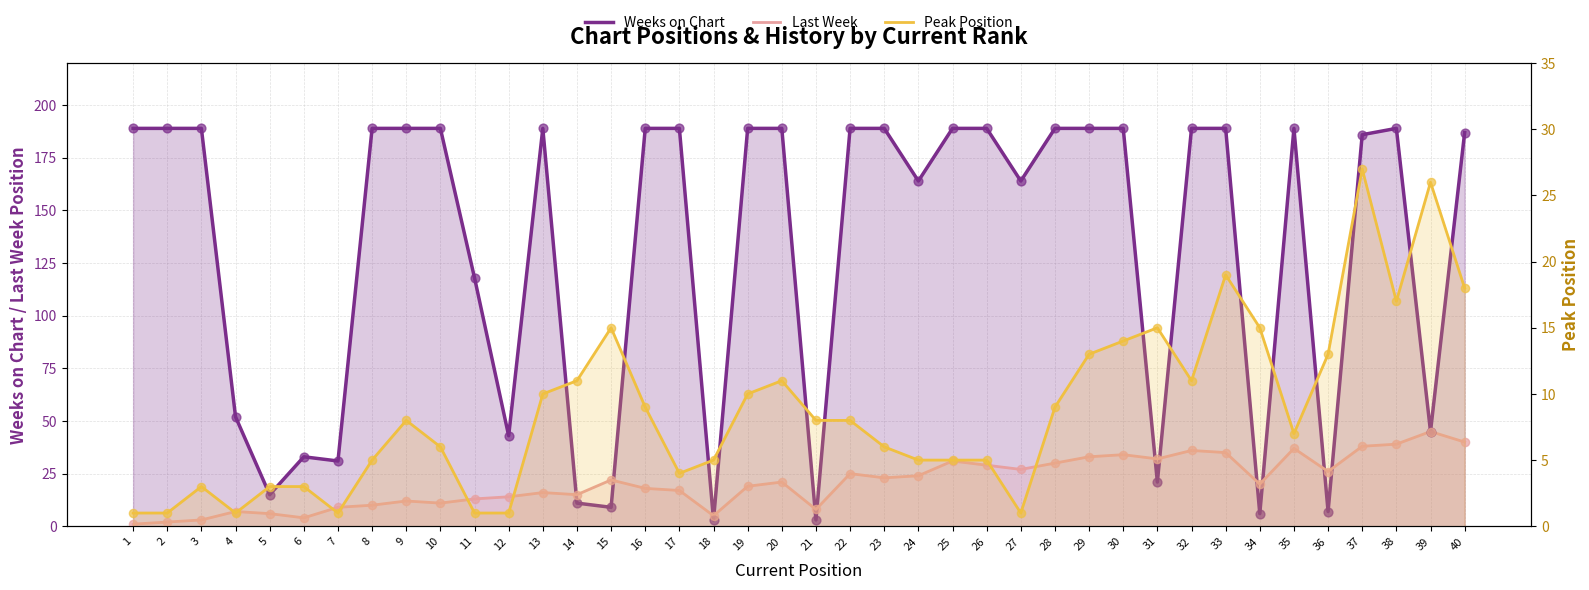

What is the total value across all series at 27?

192